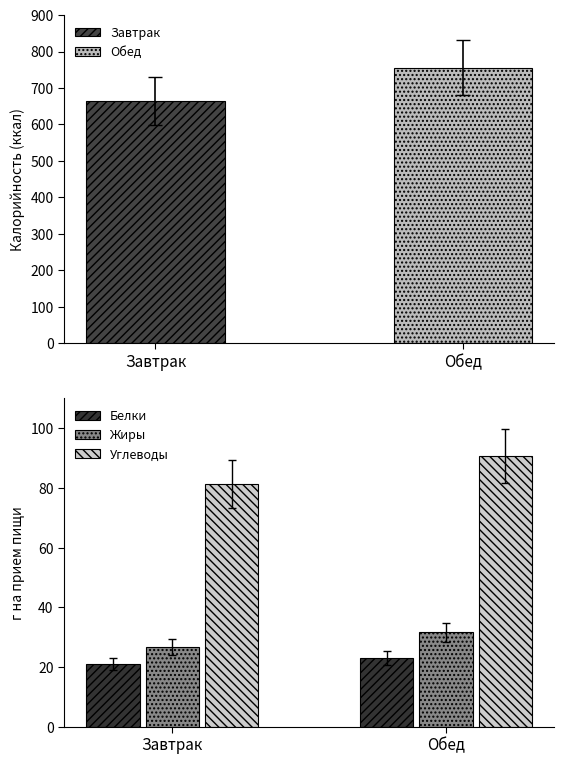

Where does the Калорийность series first go above 755?

Обед